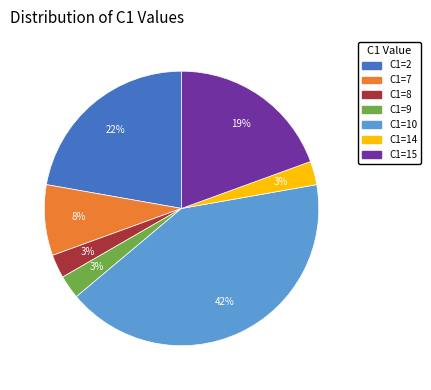

To the nearest percent, what is the difference between the largest and smallest slice percentages?

39%